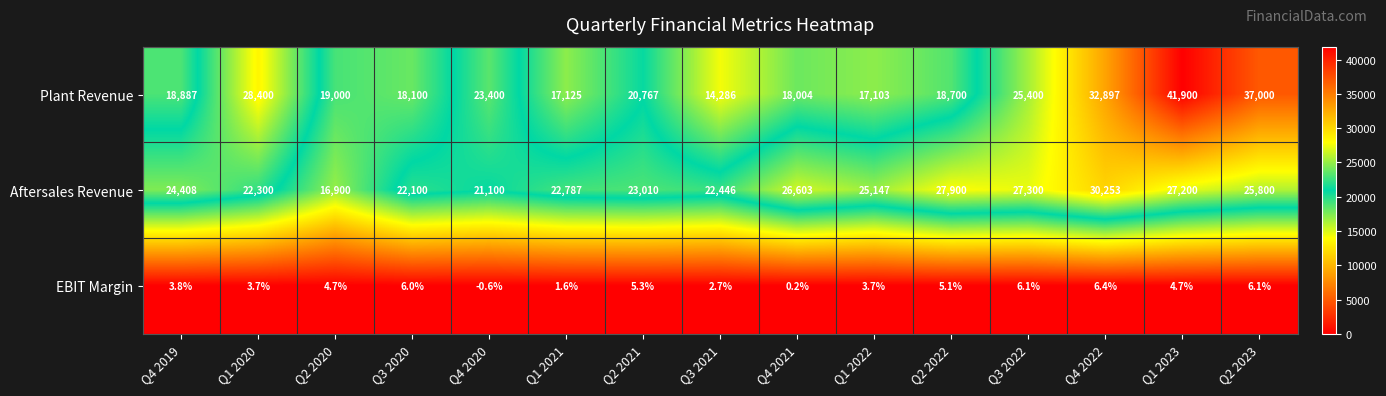

What is the difference between the maximum and minimum values in the Plant Revenue series?

27614.0